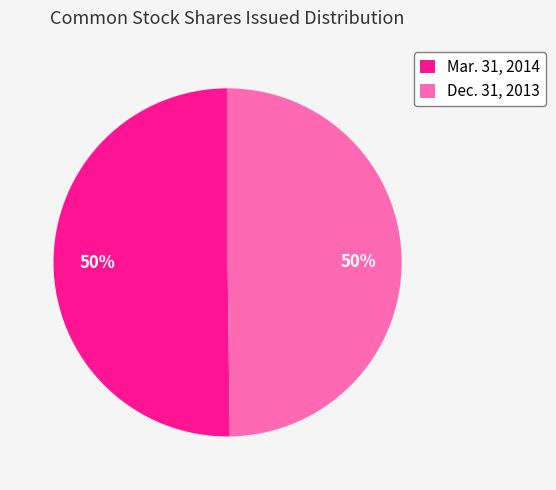

True or false: Mar. 31, 2014 accounts for 50% of the total.

True